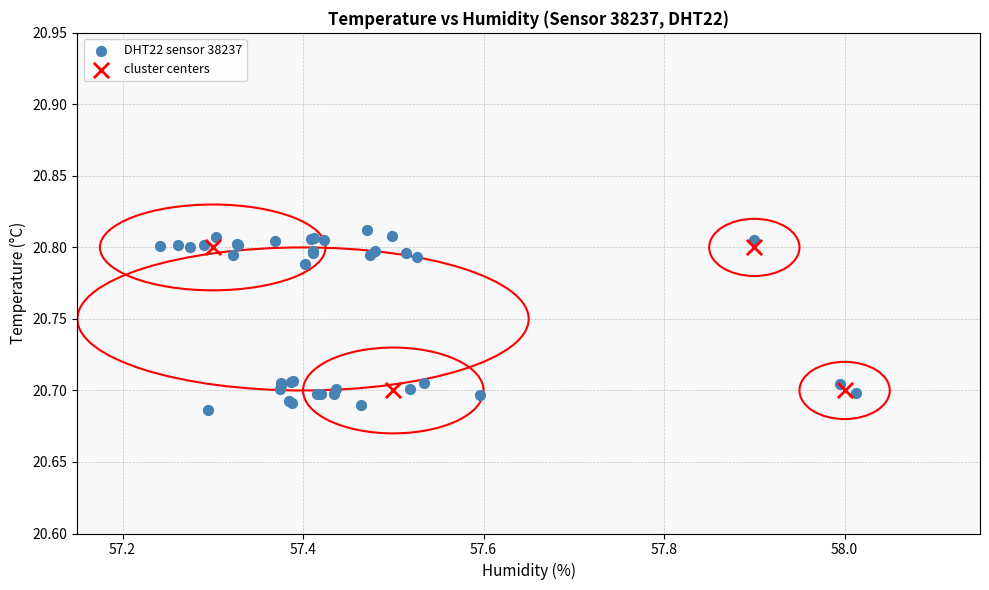

Which series has the largest Y range (max minus min)?

DHT22 sensor 38237